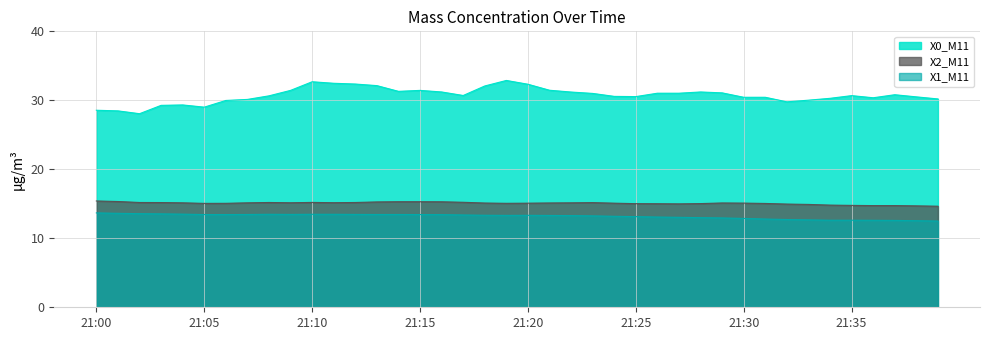

Does the chart have visible grid lines?

Yes